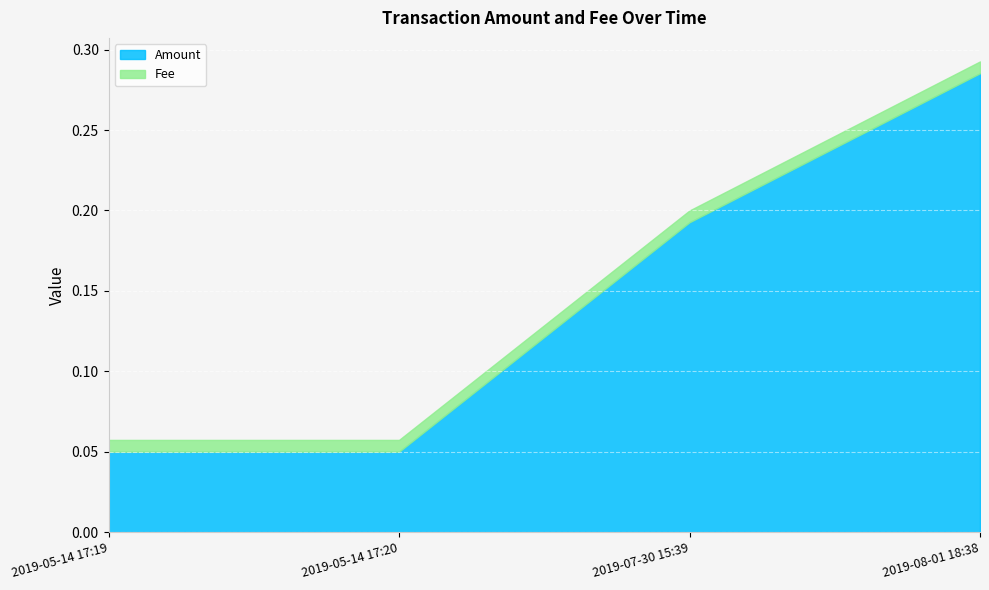

Reading left to right, list all the values displayed in this chart.

Amount: 2019-05-14 17:19=0.1	2019-05-14 17:20=0.1	2019-07-30 15:39=0.2	2019-08-01 18:38=0.3
Fee: 2019-05-14 17:19=0.0	2019-05-14 17:20=0.0	2019-07-30 15:39=0.0	2019-08-01 18:38=0.0